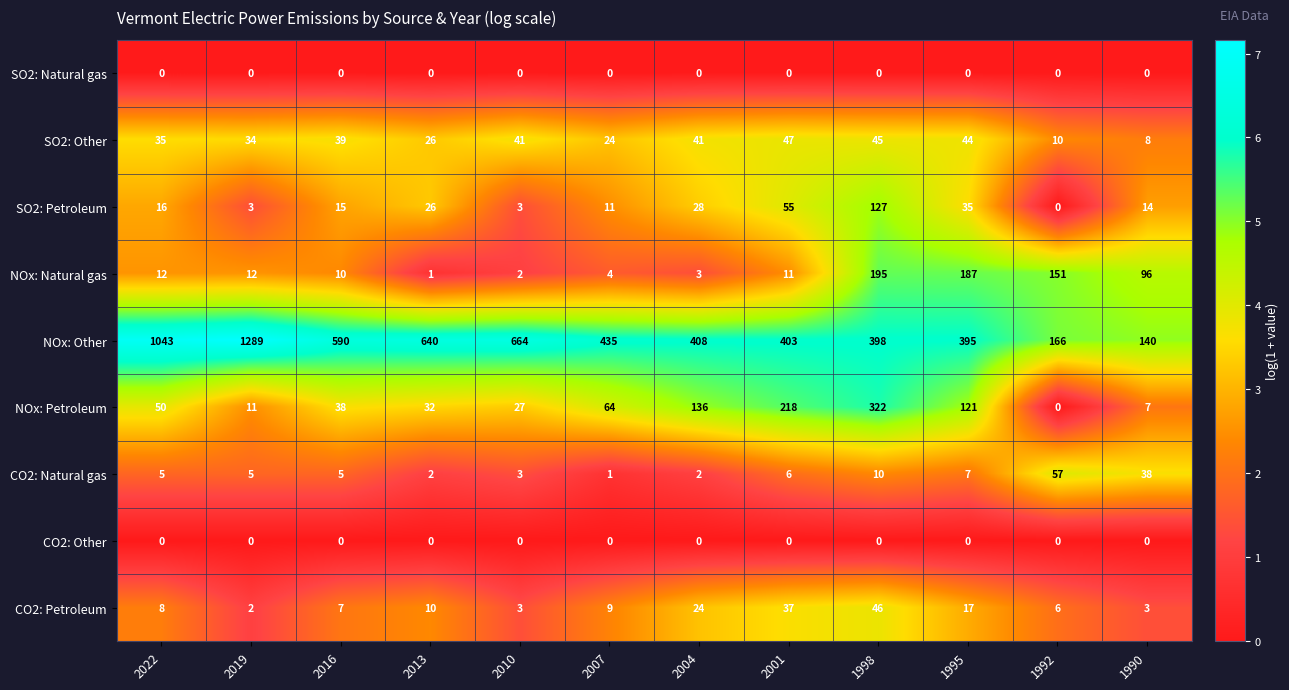

At which label does NOx: Other reach its minimum?

1990